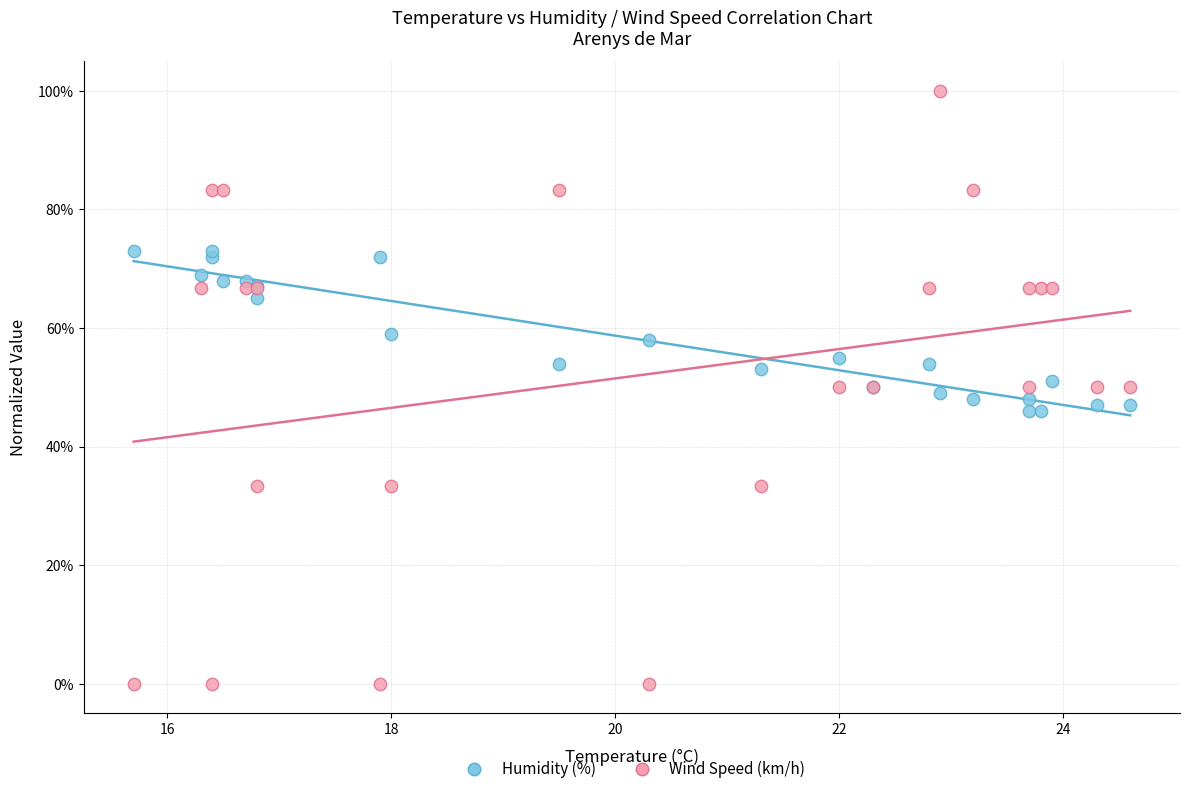

Which series reaches the maximum Y coordinate?

Wind Speed (km/h)